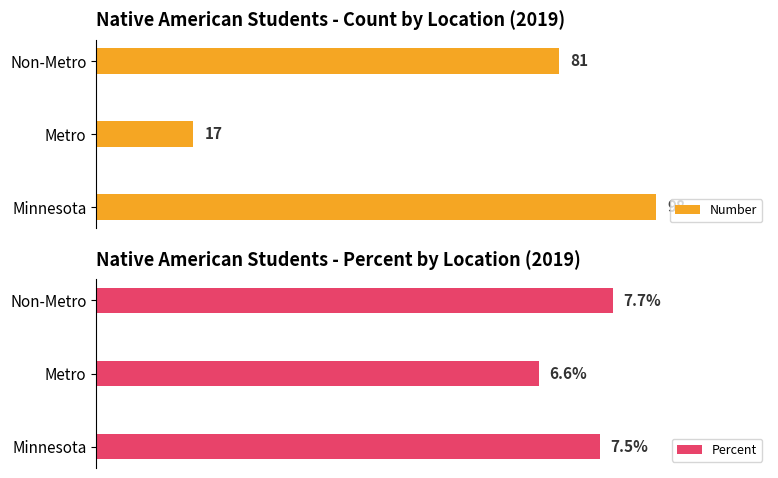

Are the bars horizontal?

Yes